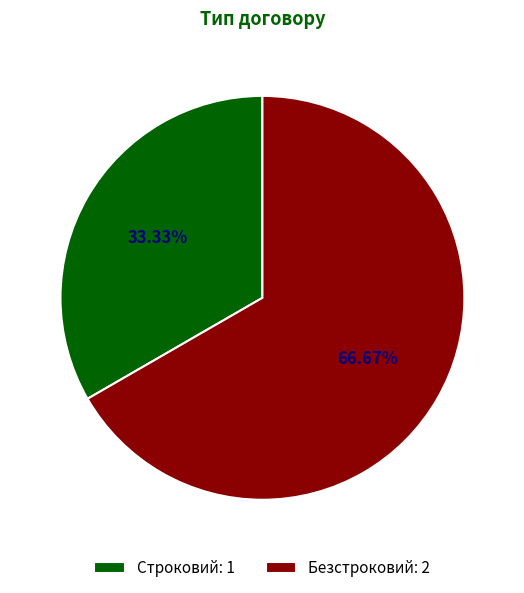

What is the largest slice in the pie chart?

Безстроковий